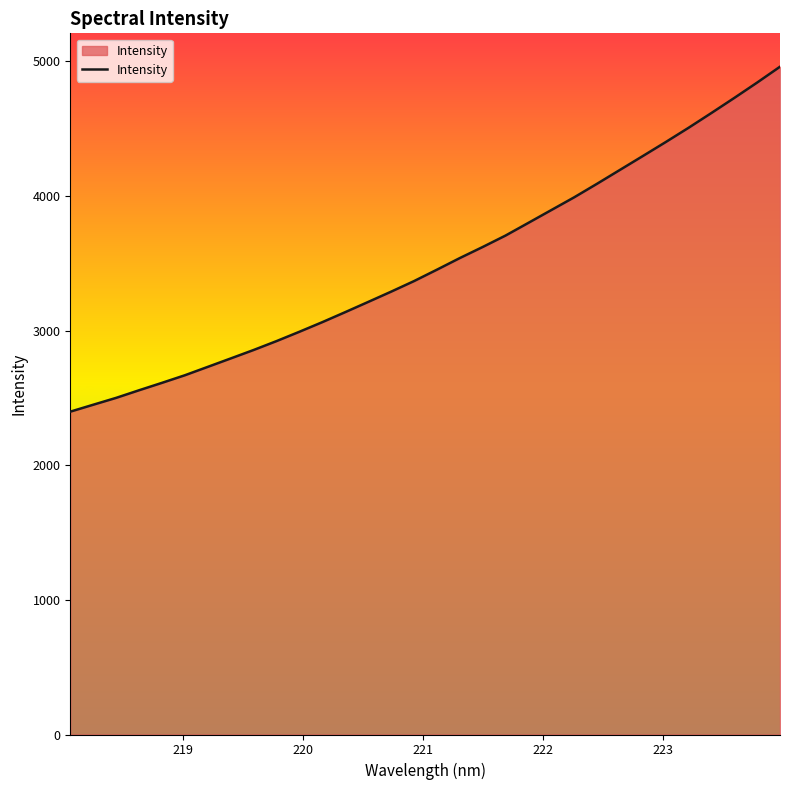

How many lines are shown in the chart?

1